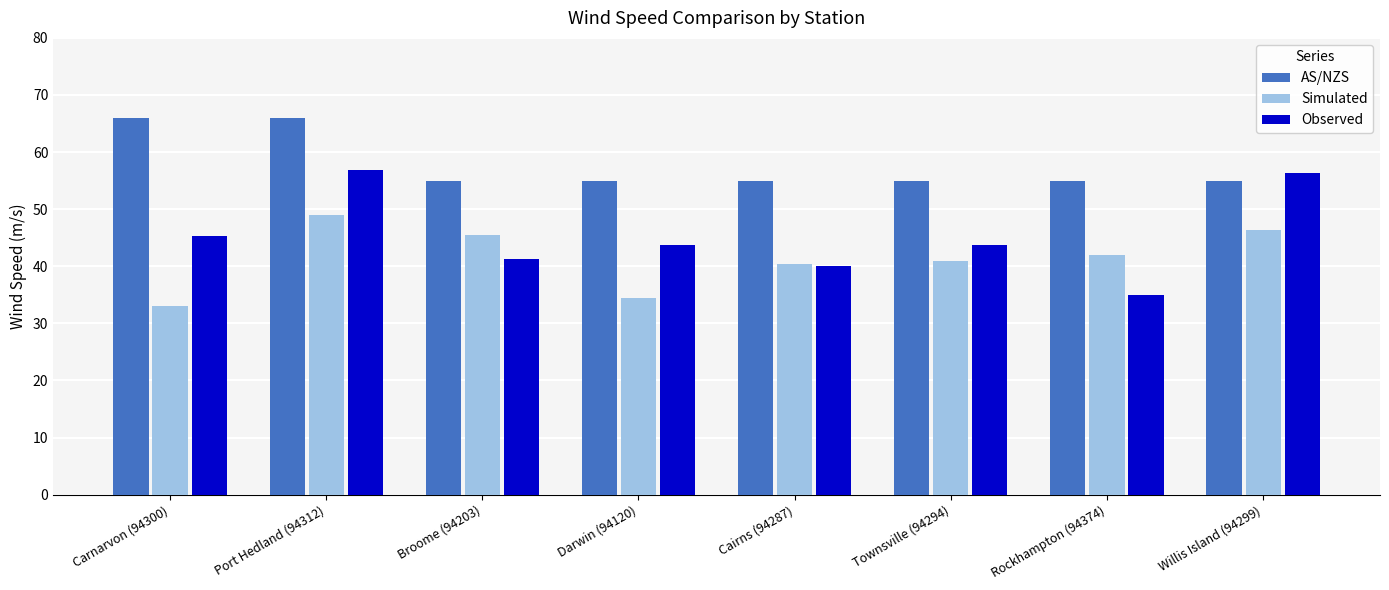

Which series has the largest total across all categories?

AS/NZS